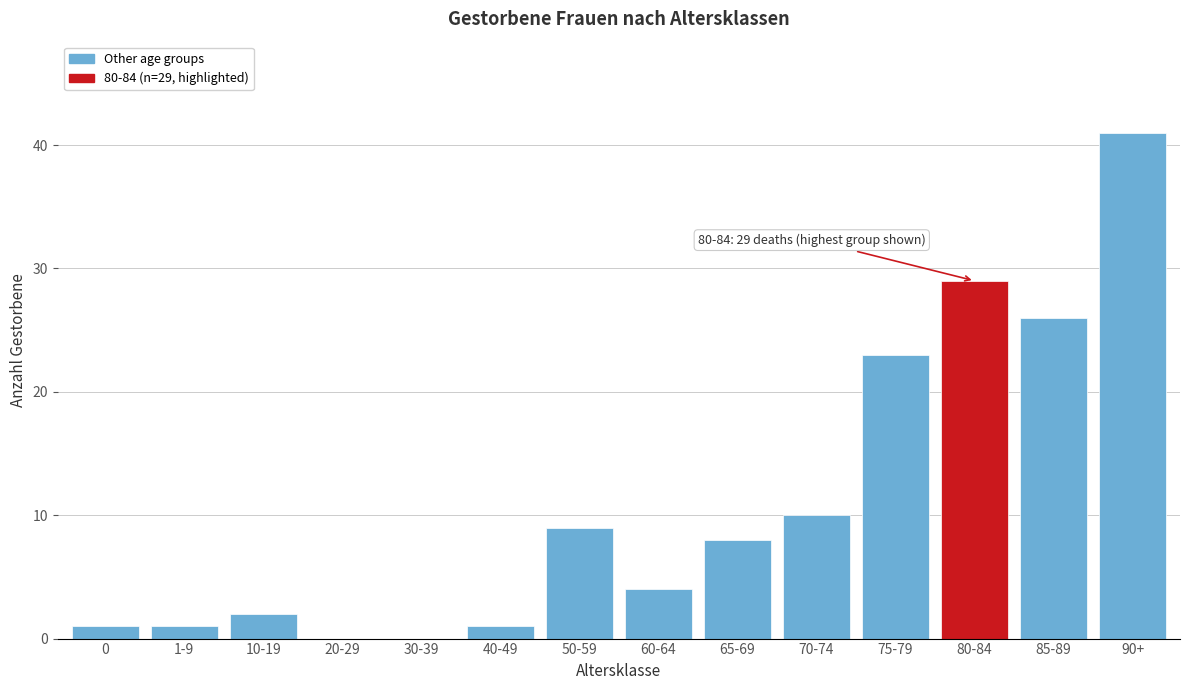

Reading left to right, list all the values displayed in this chart.

0=1	1-9=1	10-19=2	20-29=0	30-39=0	40-49=1	50-59=9	60-64=4	65-69=8	70-74=10	75-79=23	80-84=29	85-89=26	90+=41